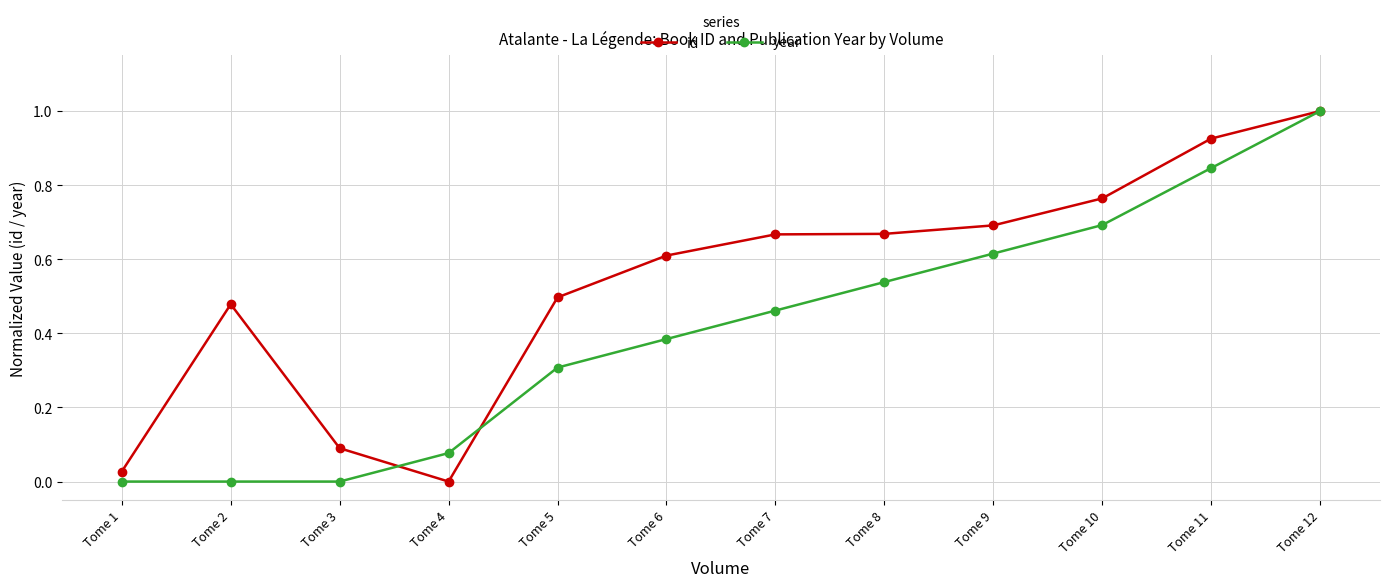

True or false: year has a value of 1.3 at Tome 11.

False